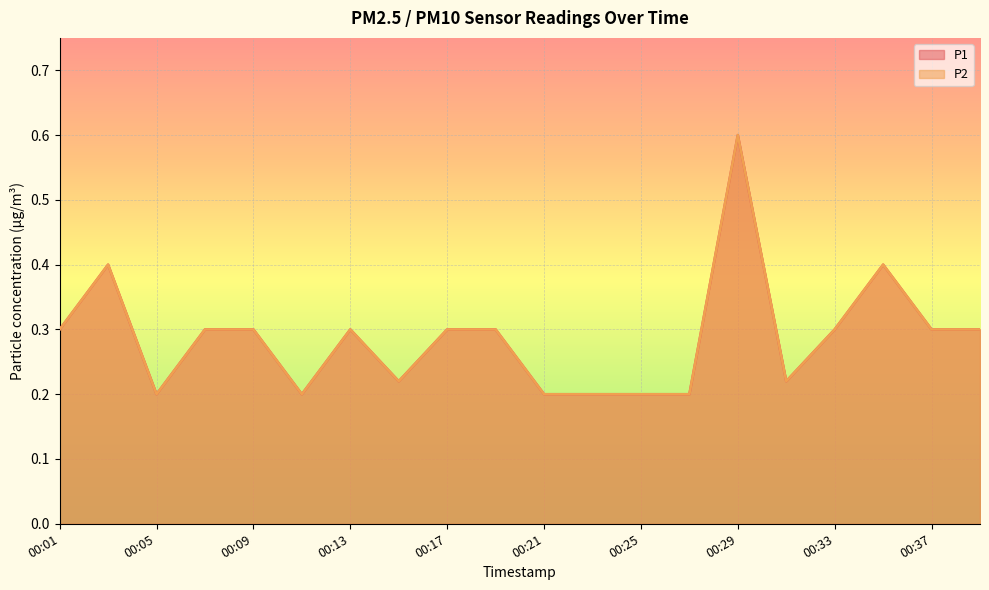

What is the greatest value displayed?

0.6